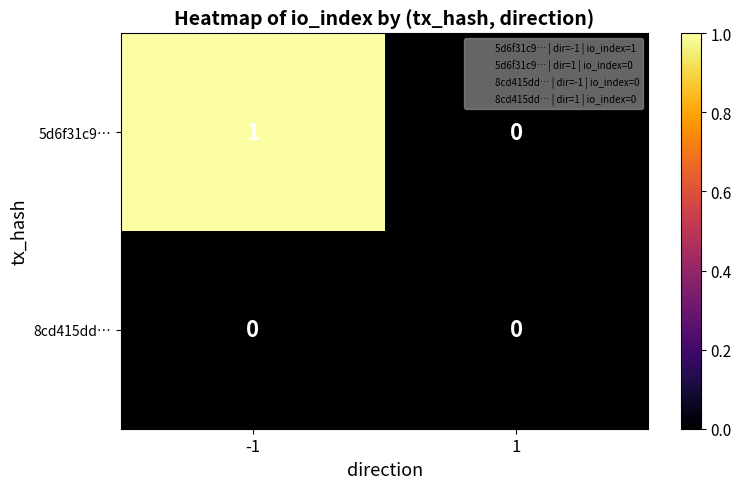

At -1, list the series in order from largest to smallest.

5d6f31c9…, 8cd415dd…